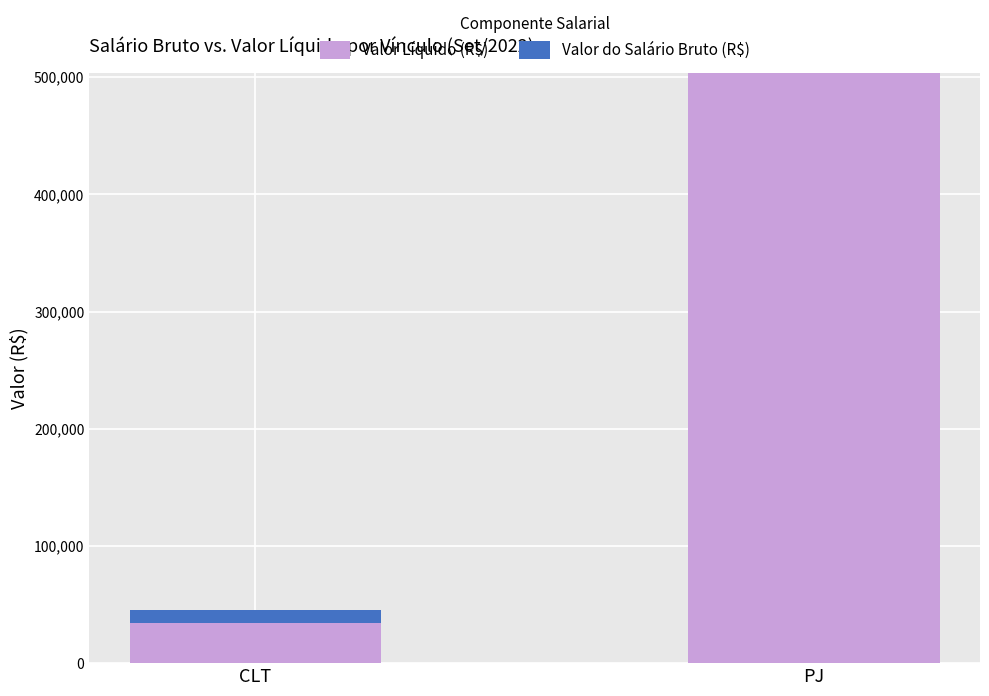

What is the total value across all series at CLT?

44994.2